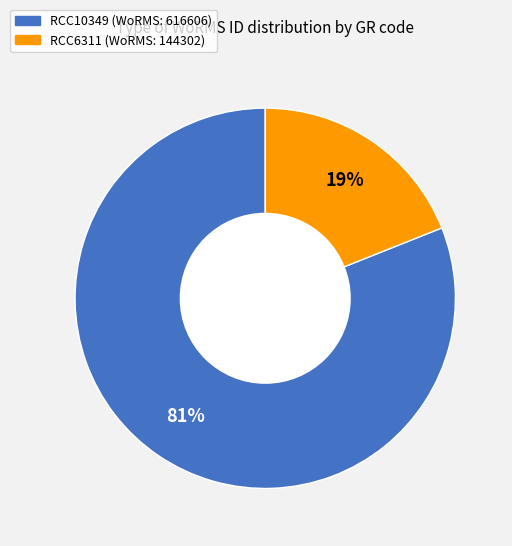

To the nearest percent, what portion does RCC6311 represent?

19%